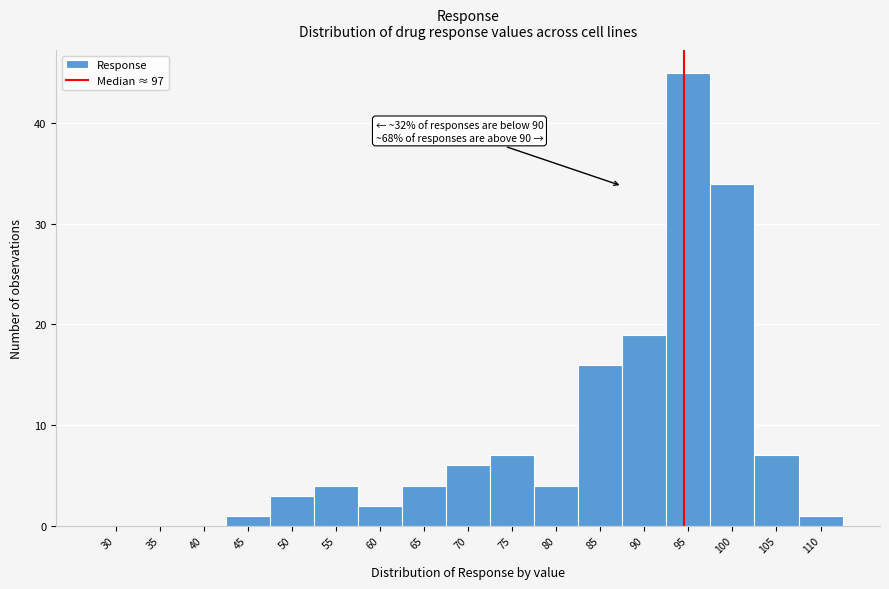

Reading left to right, transcribe all the data shown in this chart.

30=0	35=0	40=0	45=1	50=3	55=4	60=2	65=4	70=6	75=7	80=4	85=16	90=19	95=45	100=34	105=7	110=1